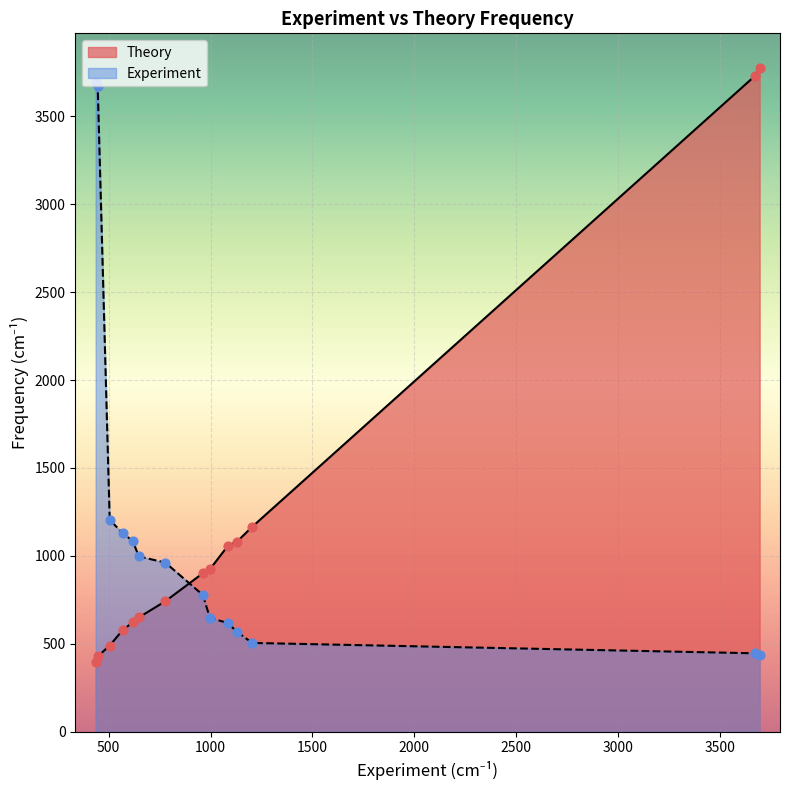

At how many categories does at least one series exceed 1659?

4